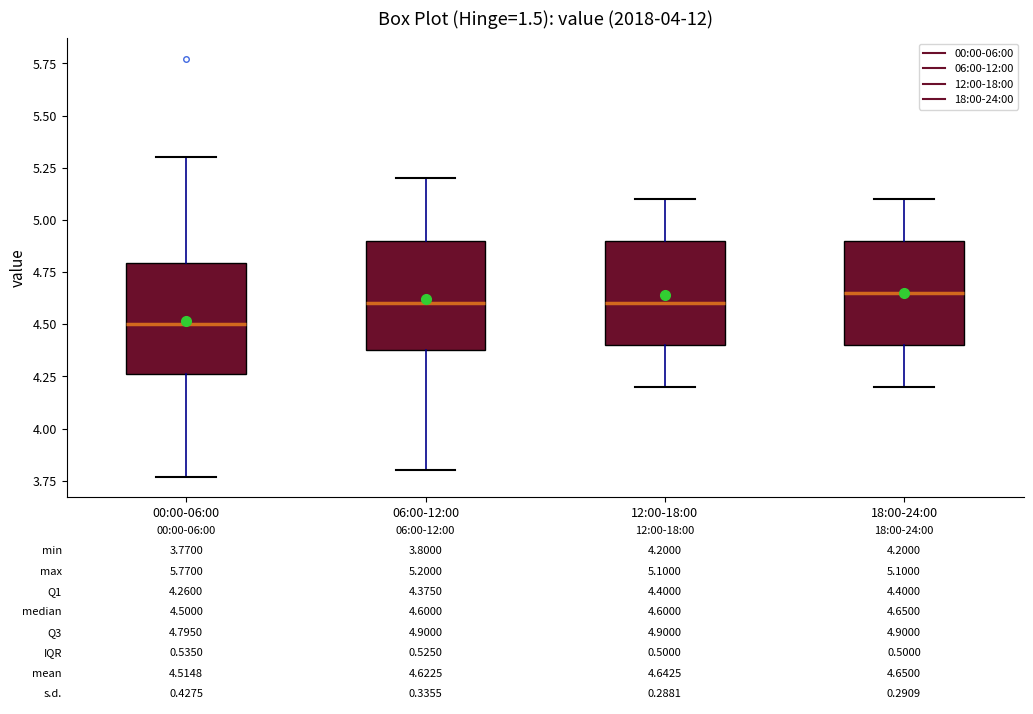

Which box's median line is the highest?

18:00-24:00